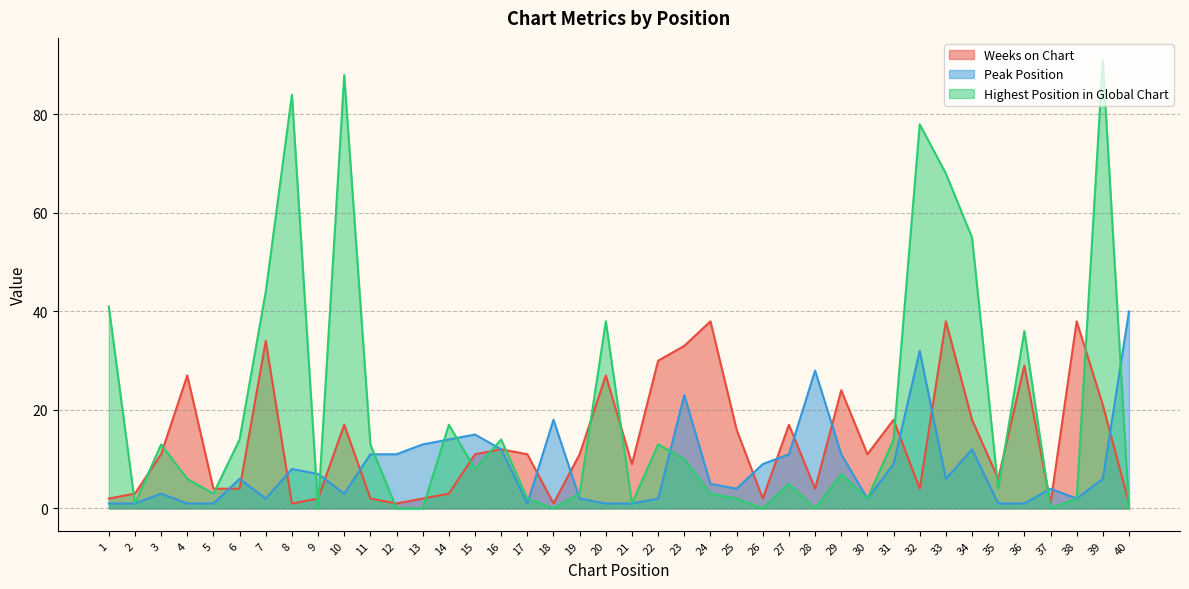

True or false: Peak Position has more than 0 interior local peaks.

True